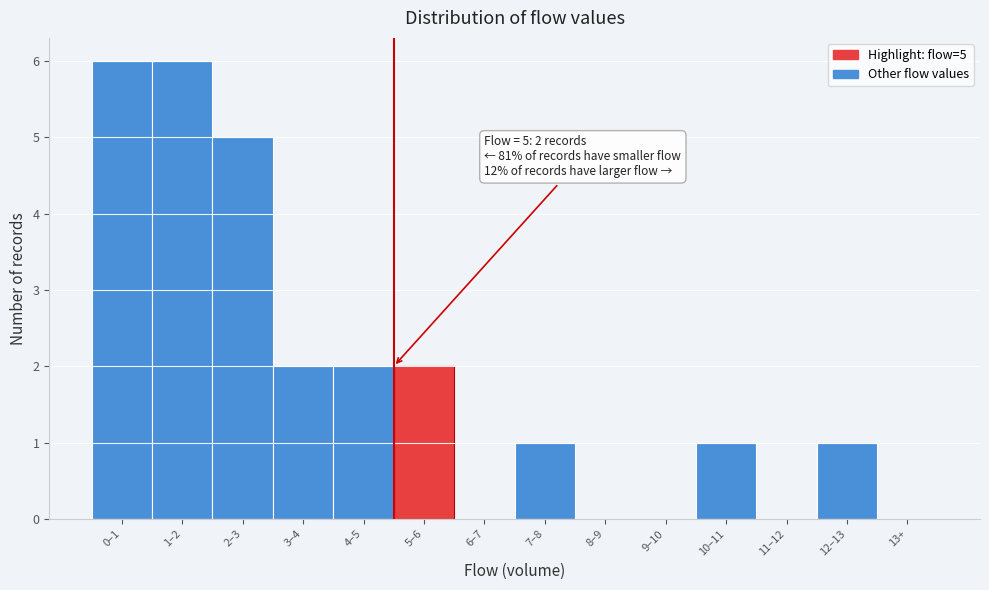

Reading left to right, what are all the values shown in this chart?

0–1=6	1–2=6	2–3=5	3–4=2	4–5=2	5–6=2	6–7=0	7–8=1	8–9=0	9–10=0	10–11=1	11–12=0	12–13=1	13+=0